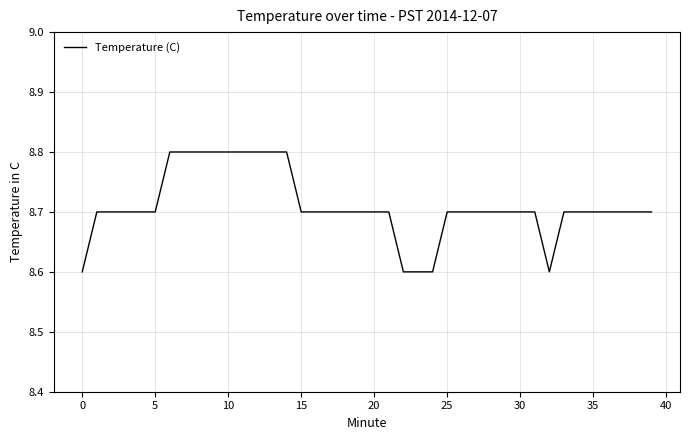

What is the difference between the maximum and minimum values?

0.2